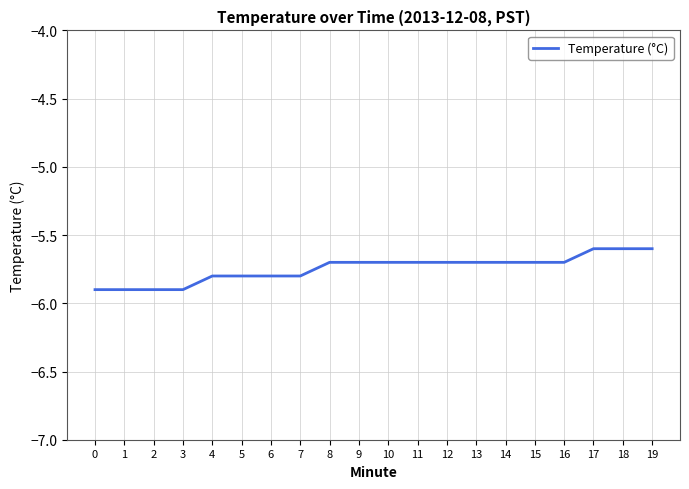

What is the difference between the values at 18 and 6?

0.2